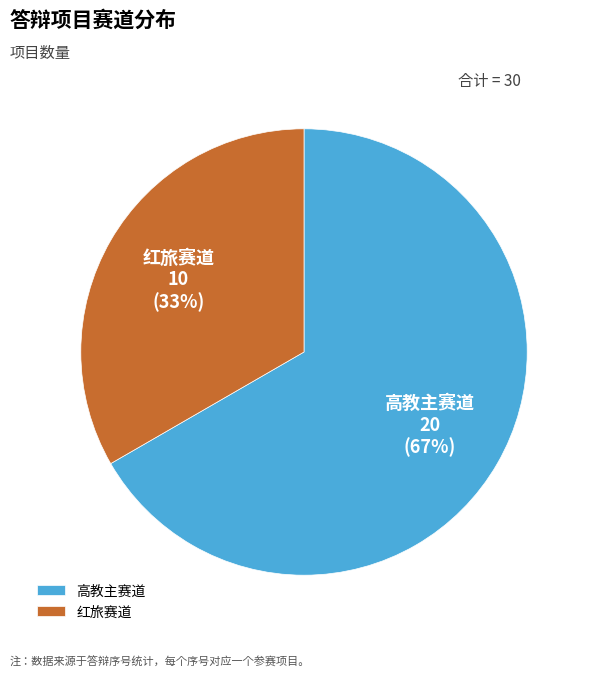

To the nearest percent, what is the average slice percentage?

50%